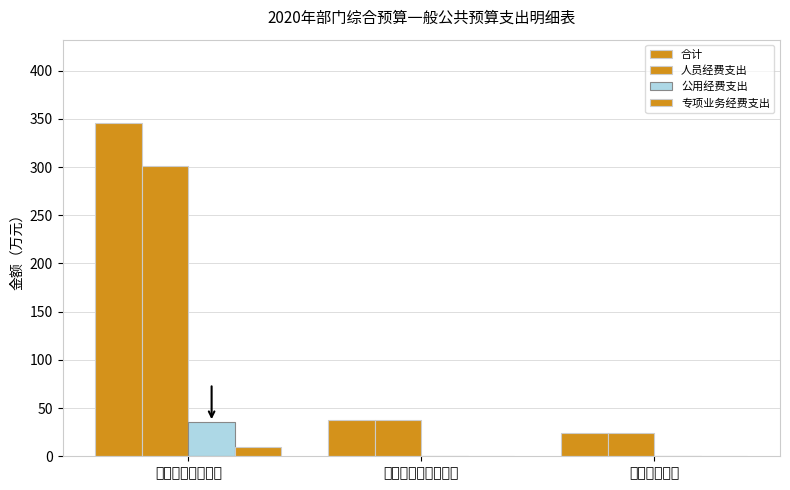

Reading right to left, list all the values displayed in this chart.

合计: 卫生健康支出=23.8	社会保障和就业支出=37.4	一般公共服务支出=345.7
人员经费支出: 卫生健康支出=23.8	社会保障和就业支出=37.4	一般公共服务支出=301.0
公用经费支出: 卫生健康支出=0.0	社会保障和就业支出=0.0	一般公共服务支出=35.5
专项业务经费支出: 卫生健康支出=0.0	社会保障和就业支出=0.0	一般公共服务支出=9.2